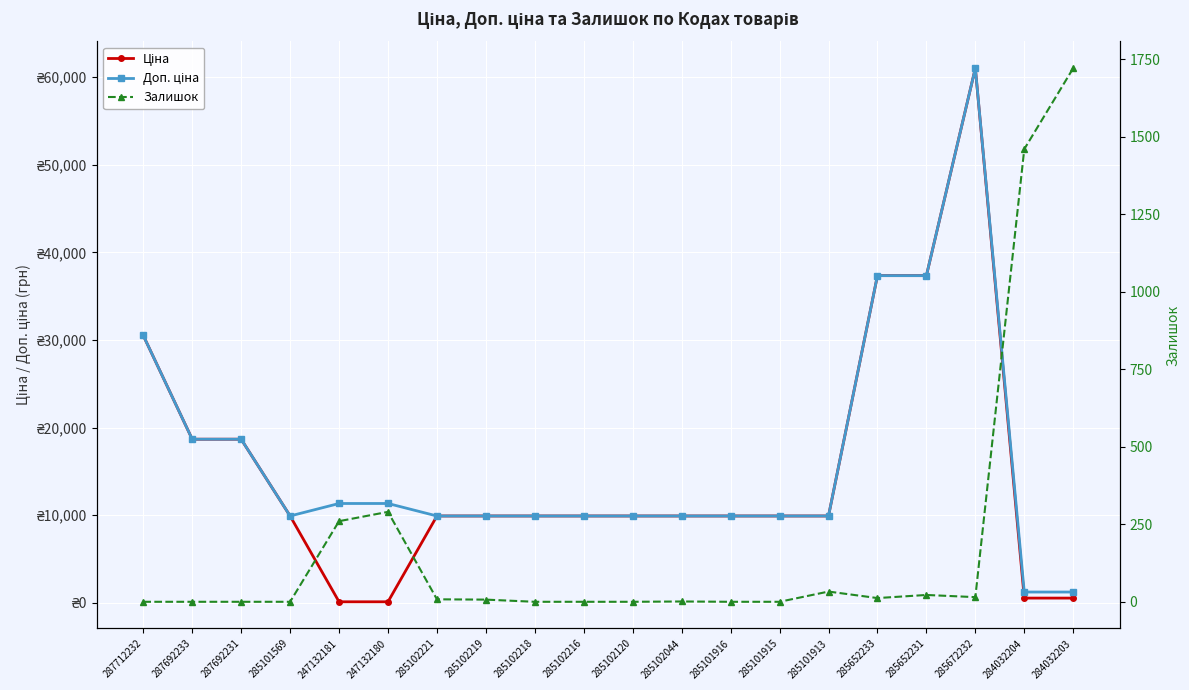

At which category is the sum across all series the highest?

285672232